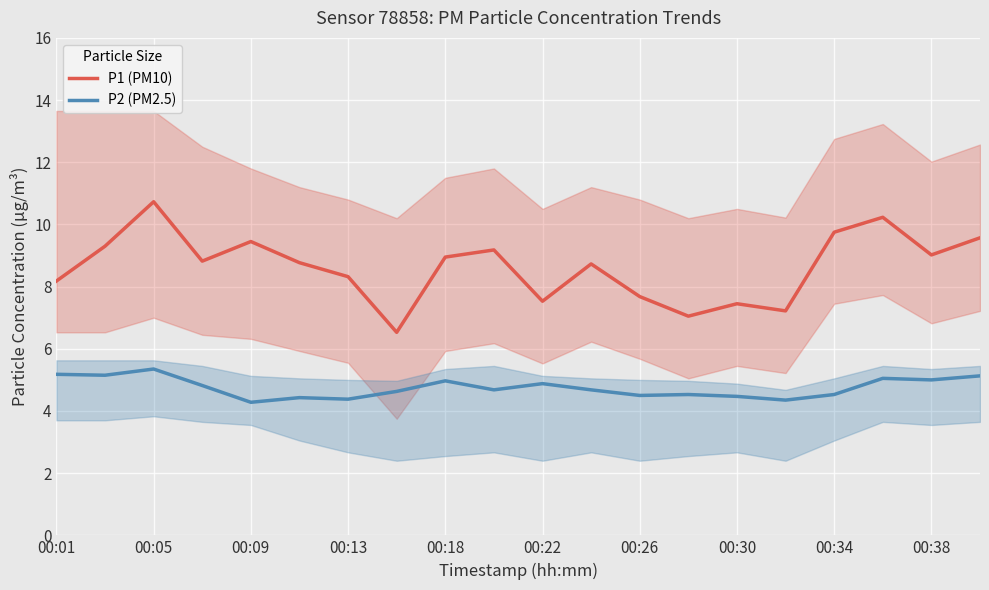

What is the minimum value shown in the chart?

4.3